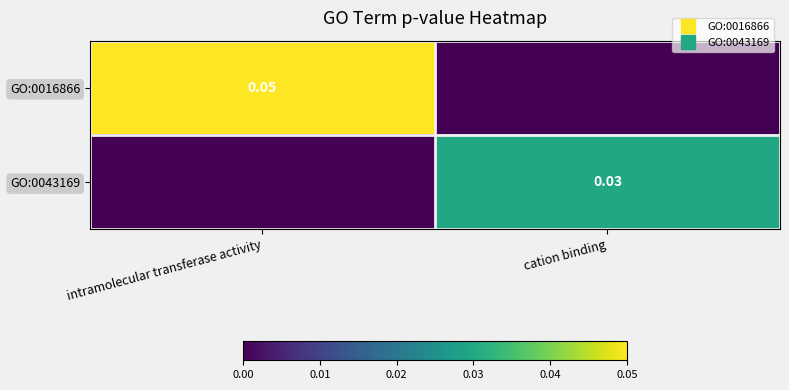

The value of GO:0043169 at cation binding is 0.0. True or false?

True